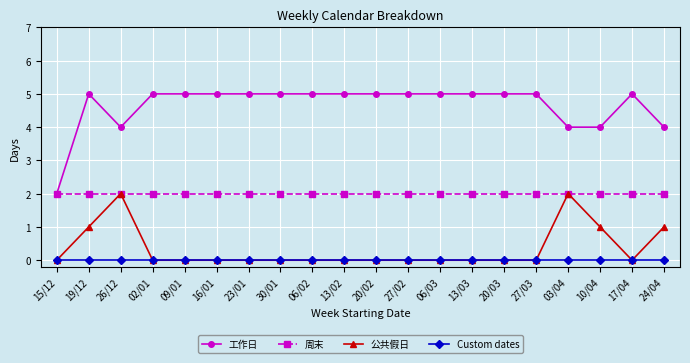

What is the label of the 10th point from the right?

20/02